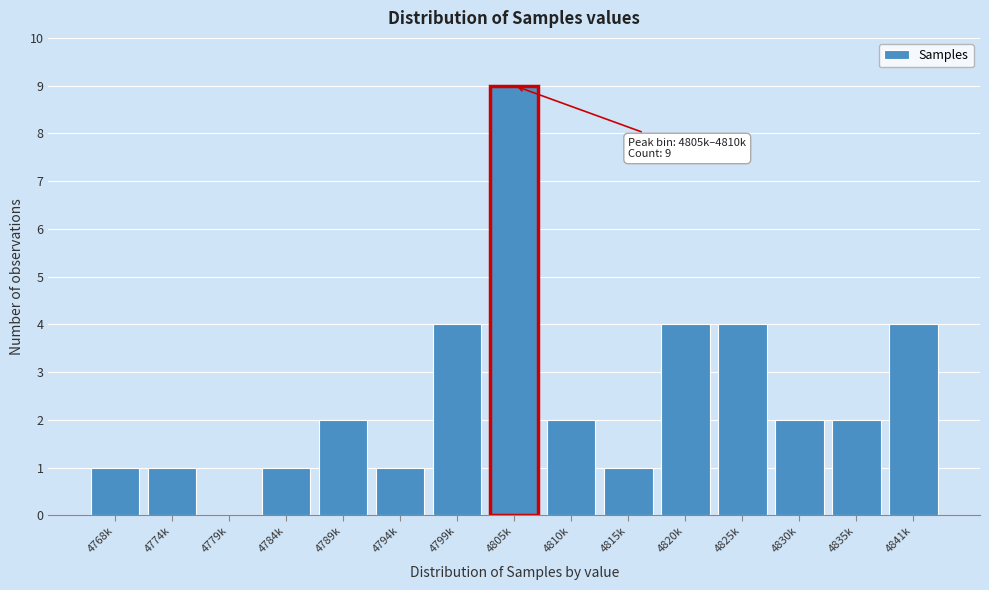

Reading left to right, transcribe all the data shown in this chart.

4768k=1	4774k=1	4779k=0	4784k=1	4789k=2	4794k=1	4799k=4	4805k=9	4810k=2	4815k=1	4820k=4	4825k=4	4830k=2	4835k=2	4841k=4